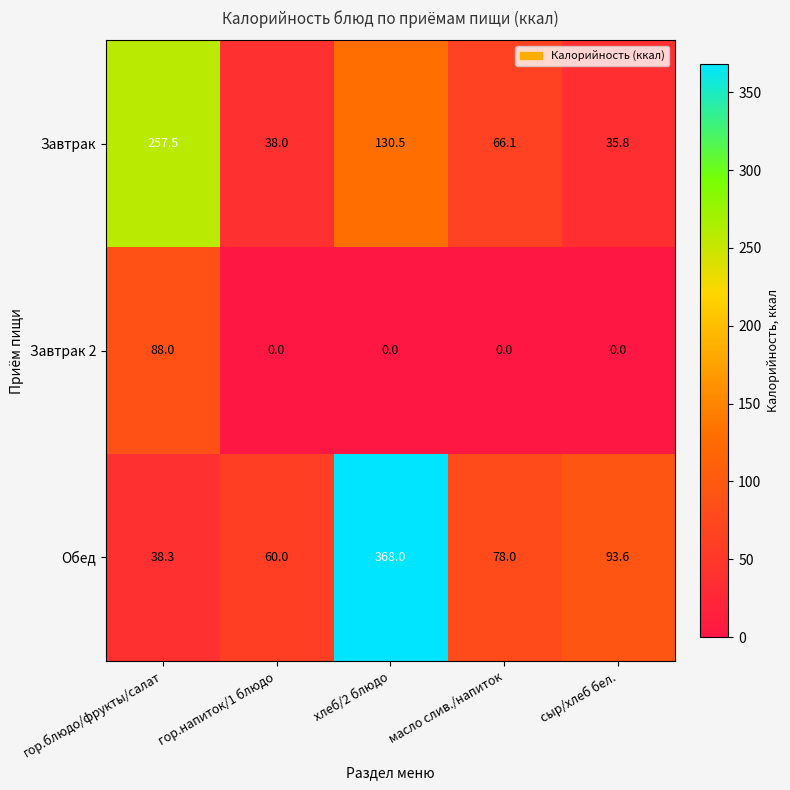

What is the difference between the second highest and second lowest values in the Обед series?

33.6